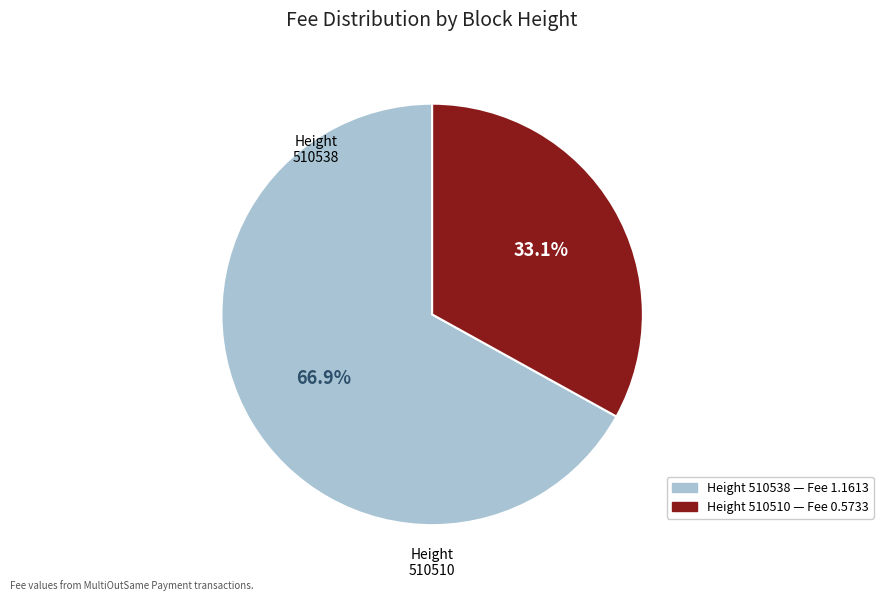

Is there a majority slice in this chart?

Yes